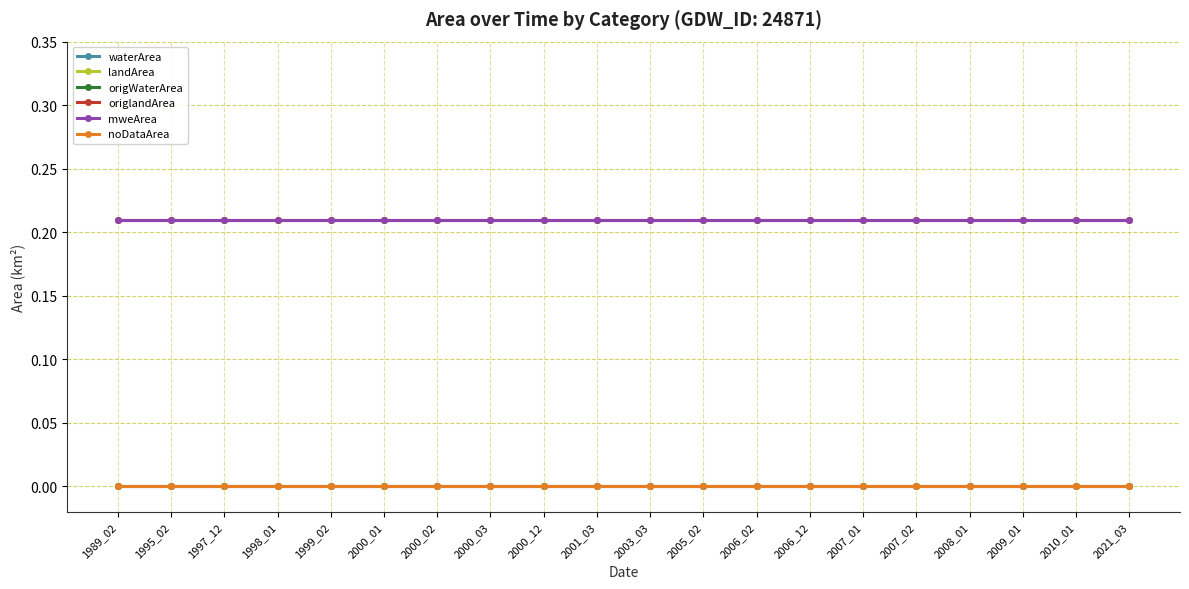

Does the chart have visible grid lines?

Yes